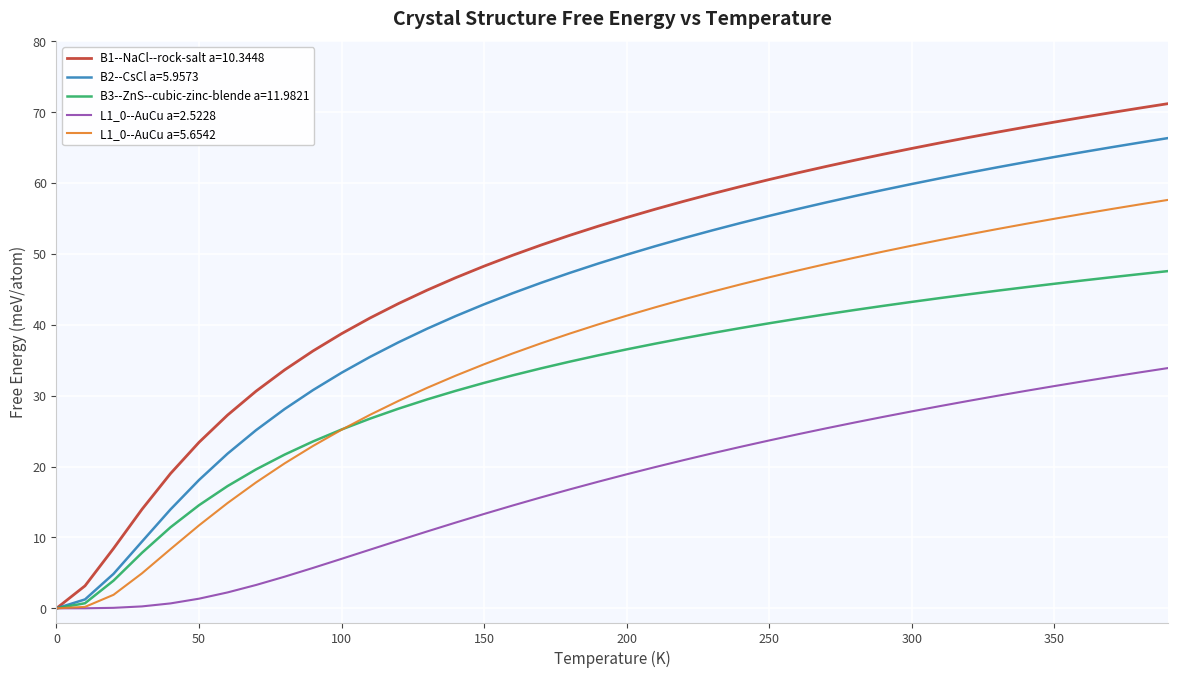

What is the average value of the L1_0--AuCu a=2.5228 series?

17.1